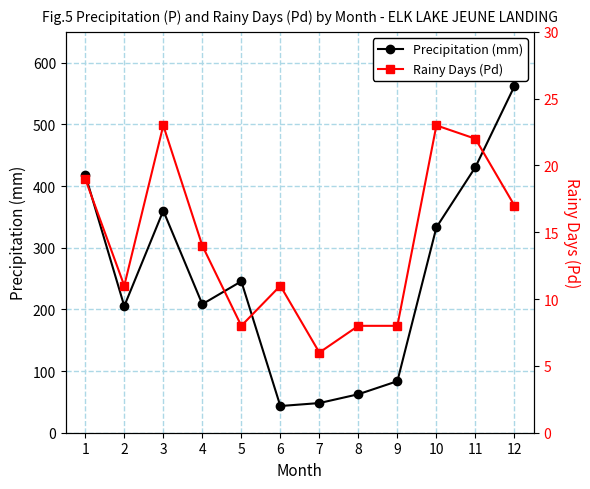

What is the sum of the Rainy Days (Pd) values at 8 and 11?

30.0